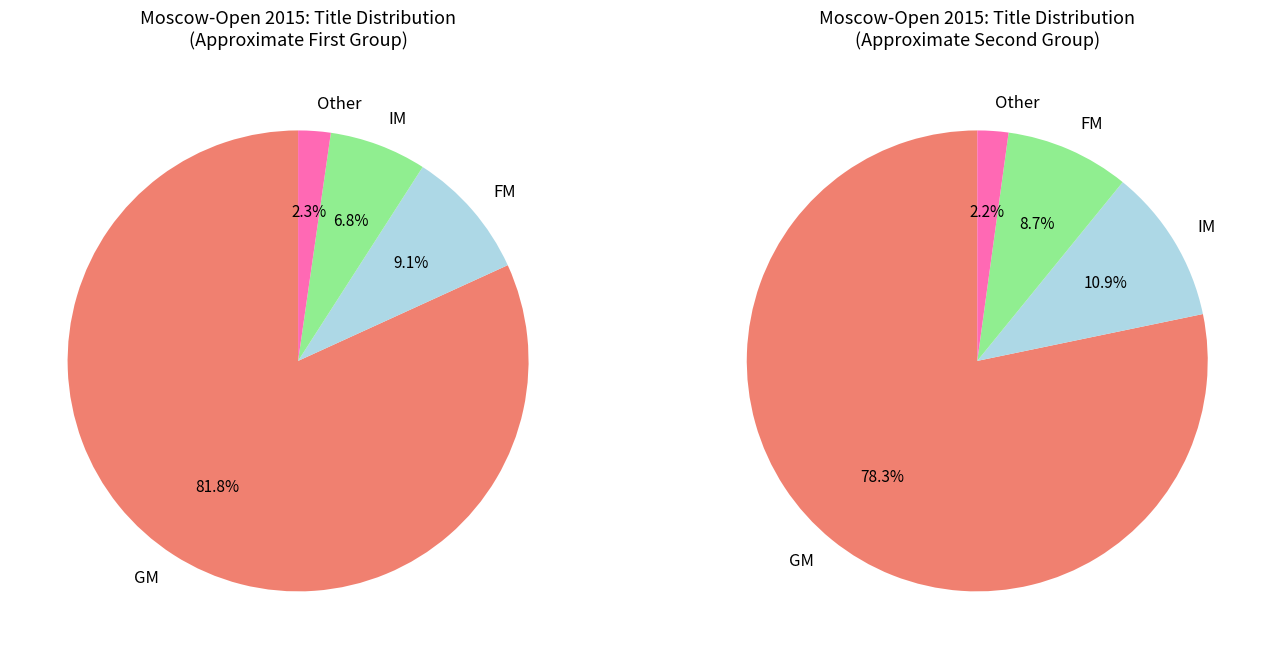

Between GM and IM, which is larger?

GM